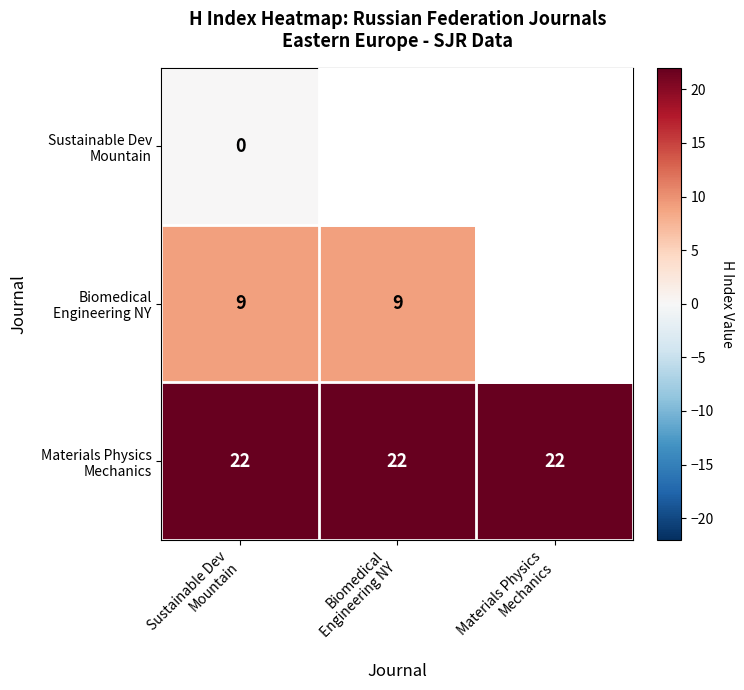

At which category is the sum across all series the highest?

Sustainable Dev
Mountain